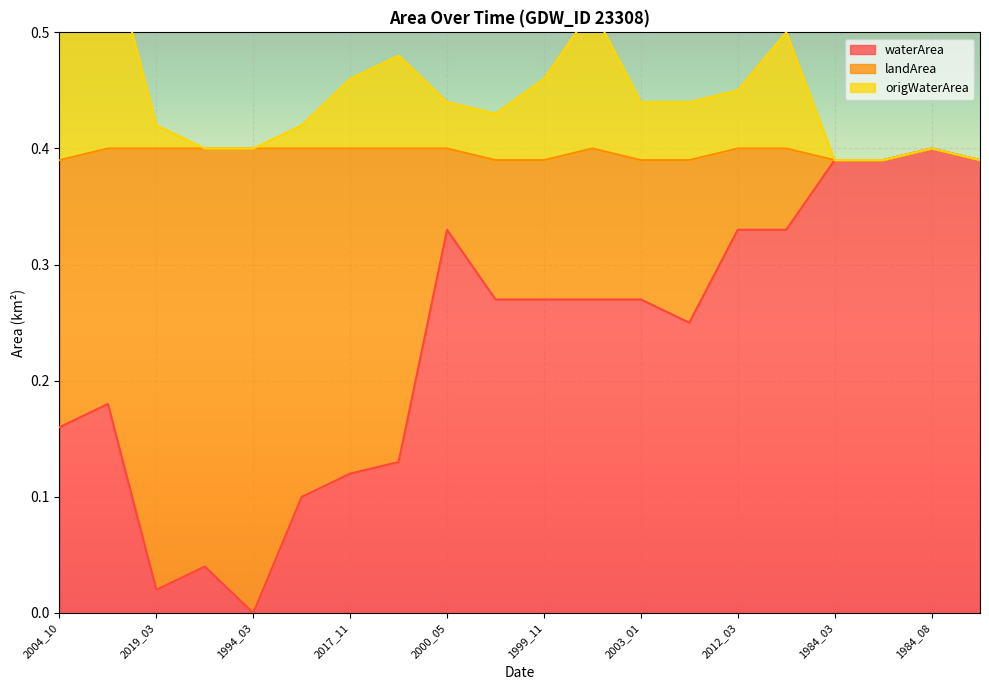

What is the highest value of the waterArea series?

0.4